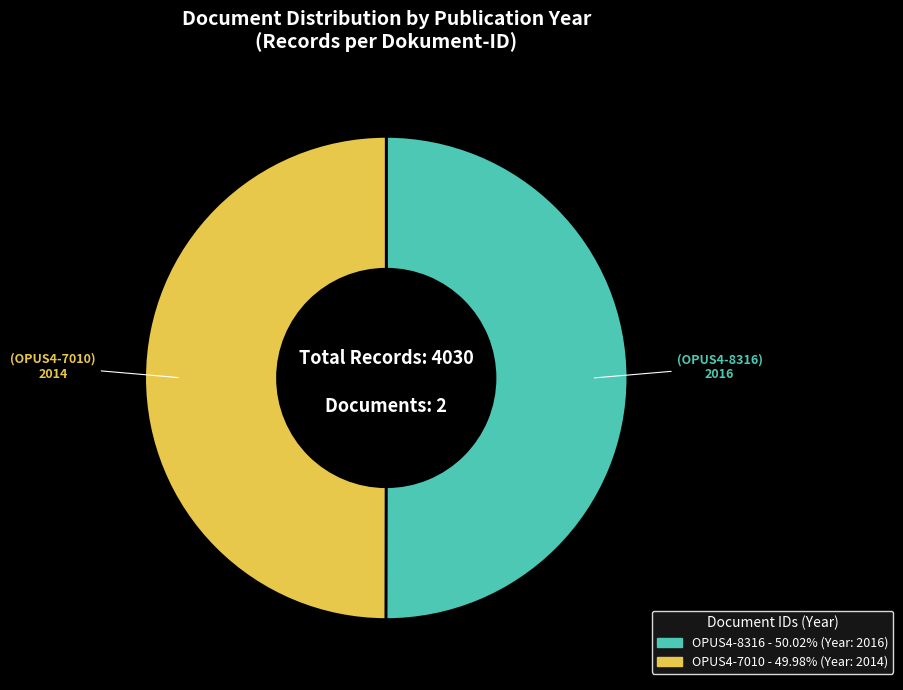

What is the ratio of the value at OPUS4-7010 to the value at OPUS4-8316?

1.0